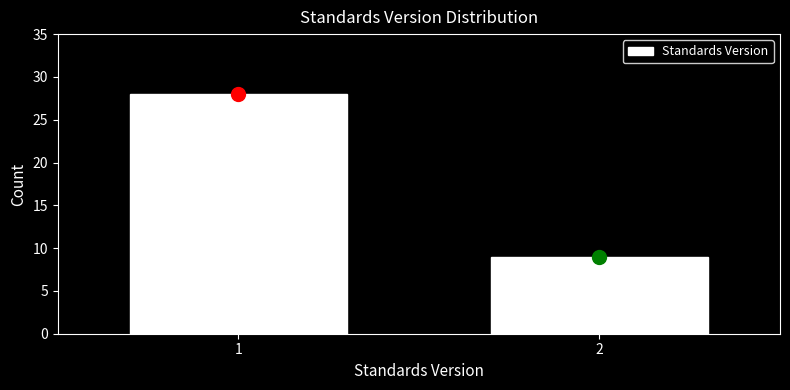

Reading left to right, transcribe all the data shown in this chart.

28	9